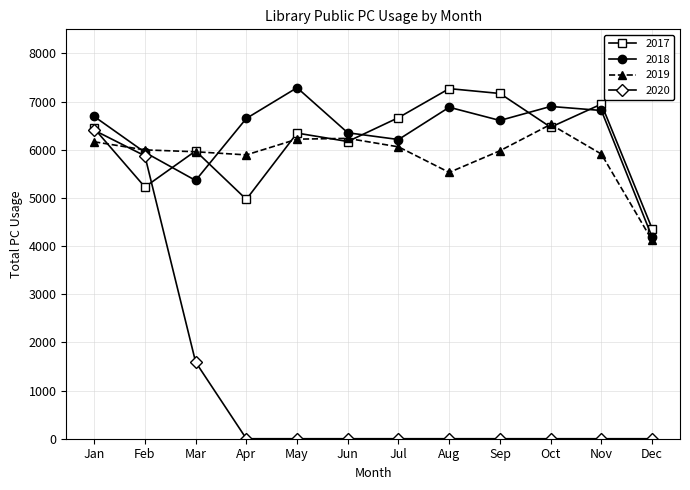

What is the maximum value for 2020?

6405